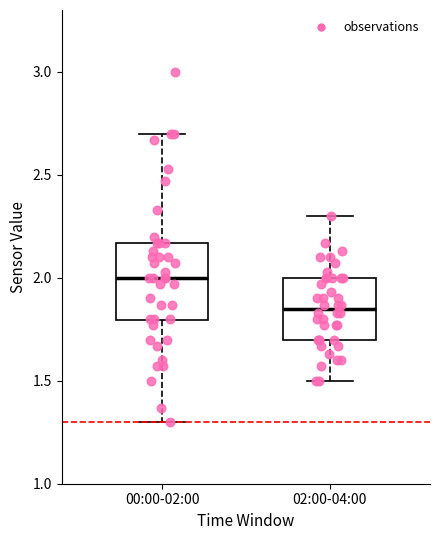

Reading left to right, transcribe this box plot: for each box, give where its median line is, the range the box spans, and where its two whiskers end, as read against the y-axis. The values are not printed on the chart, so give them approximately, as read against the axis.

00:00-02:00: median 2.00, box 1.80 to 2.15, whiskers 1.30 to 2.70
02:00-04:00: median 1.85, box 1.70 to 2.00, whiskers 1.50 to 2.30